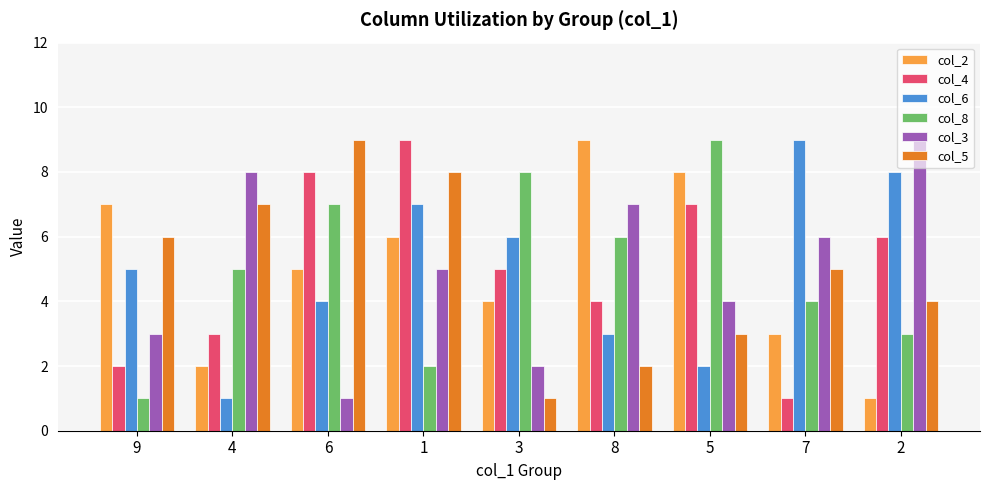

The col_3 series shows 3 at 9. True or false?

True